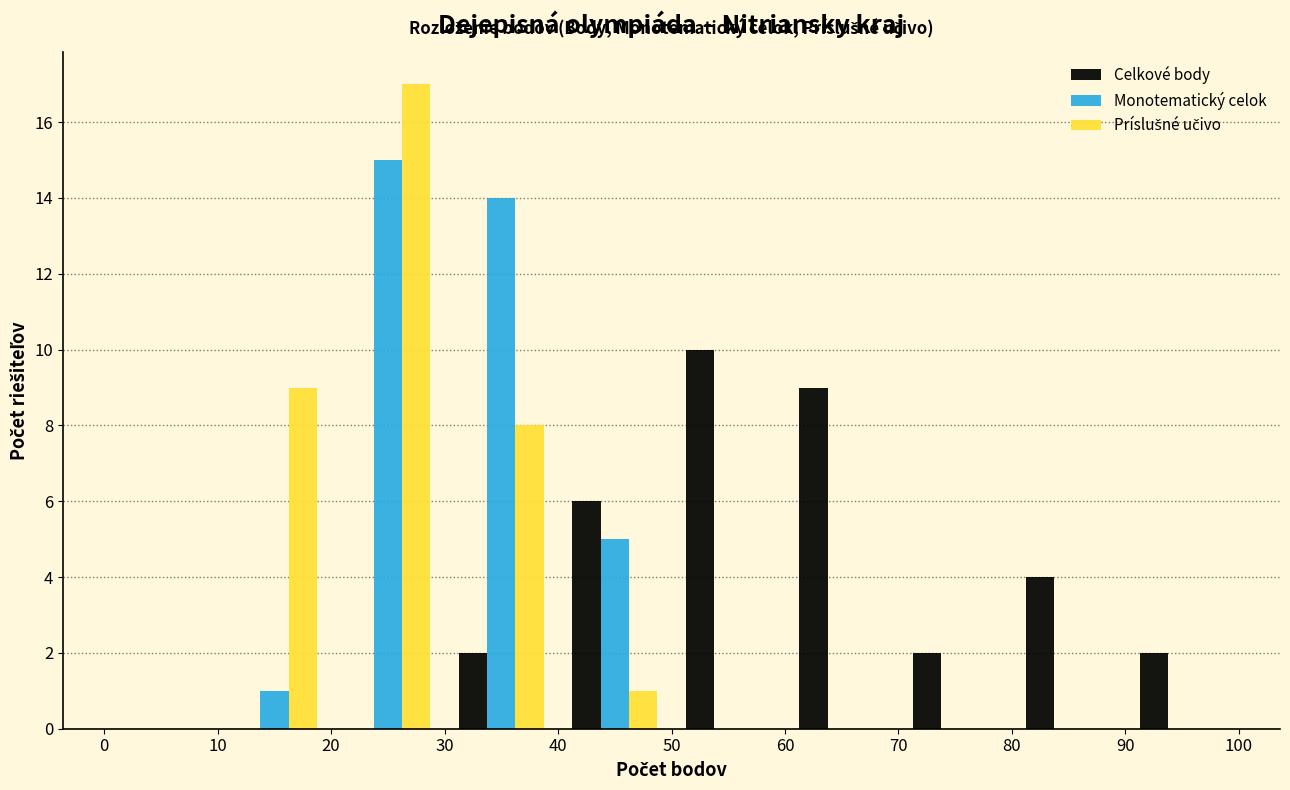

Reading left to right, transcribe this chart: for each range on the x-axis, give the height of each series' bar. The values are not printed on the chart, so give them approximately, as read against the axis.

0 to 10: Celkové body=0	Monotematický celok=0	Príslušné učivo=0
10 to 20: Celkové body=0	Monotematický celok=1	Príslušné učivo=9
20 to 30: Celkové body=0	Monotematický celok=15	Príslušné učivo=17
30 to 40: Celkové body=2	Monotematický celok=14	Príslušné učivo=8
40 to 50: Celkové body=6	Monotematický celok=5	Príslušné učivo=1
50 to 60: Celkové body=10	Monotematický celok=0	Príslušné učivo=0
60 to 70: Celkové body=9	Monotematický celok=0	Príslušné učivo=0
70 to 80: Celkové body=2	Monotematický celok=0	Príslušné učivo=0
80 to 90: Celkové body=4	Monotematický celok=0	Príslušné učivo=0
90 to 100: Celkové body=2	Monotematický celok=0	Príslušné učivo=0